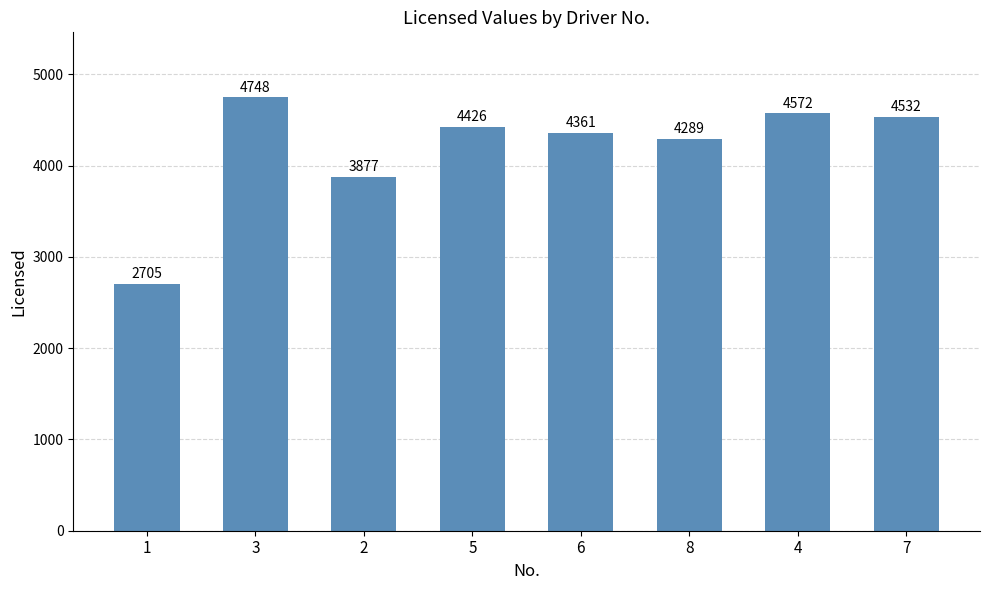

Does the chart contain any negative values?

No